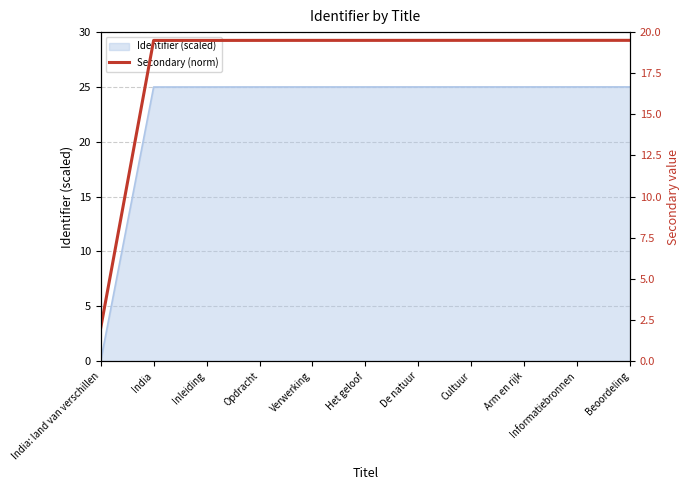

Reading left to right, transcribe all the data shown in this chart.

India: land van verschillen=2.0	India=19.5	Inleiding=19.5	Opdracht=19.5	Verwerking=19.5	Het geloof=19.5	De natuur=19.5	Cultuur=19.5	Arm en rijk=19.5	Informatiebronnen=19.5	Beoordeling=19.5